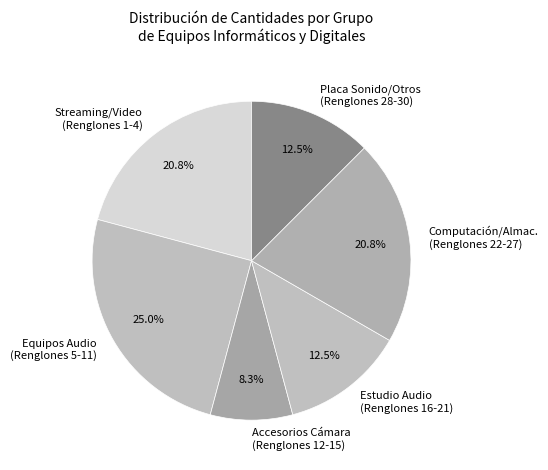

Count the number of slices in the pie.

6